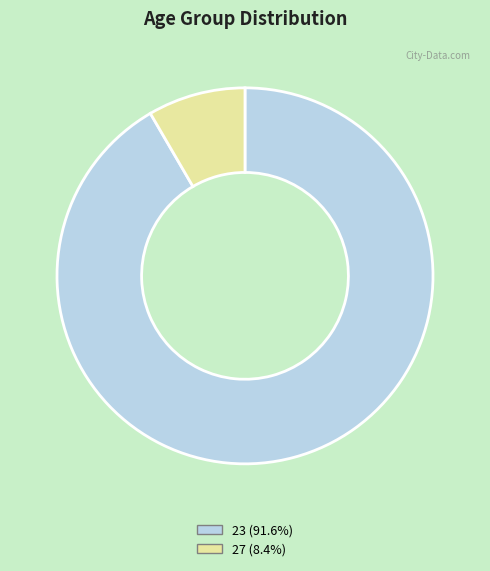

Do 27 (8.4%) and 23 (91.6%) together represent more than half of the pie?

Yes